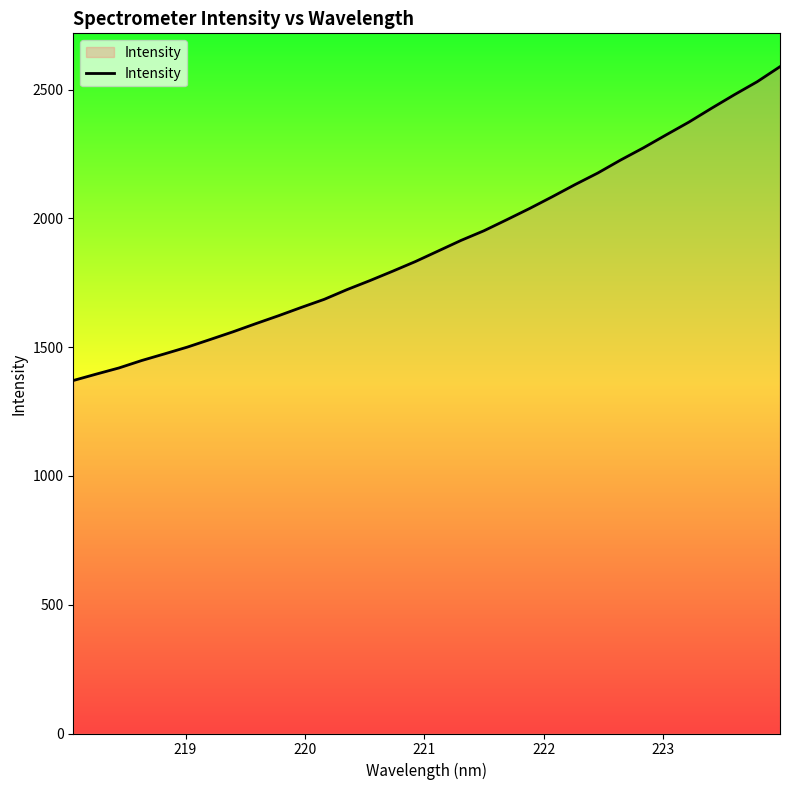

How many categories are shown in the chart?

32